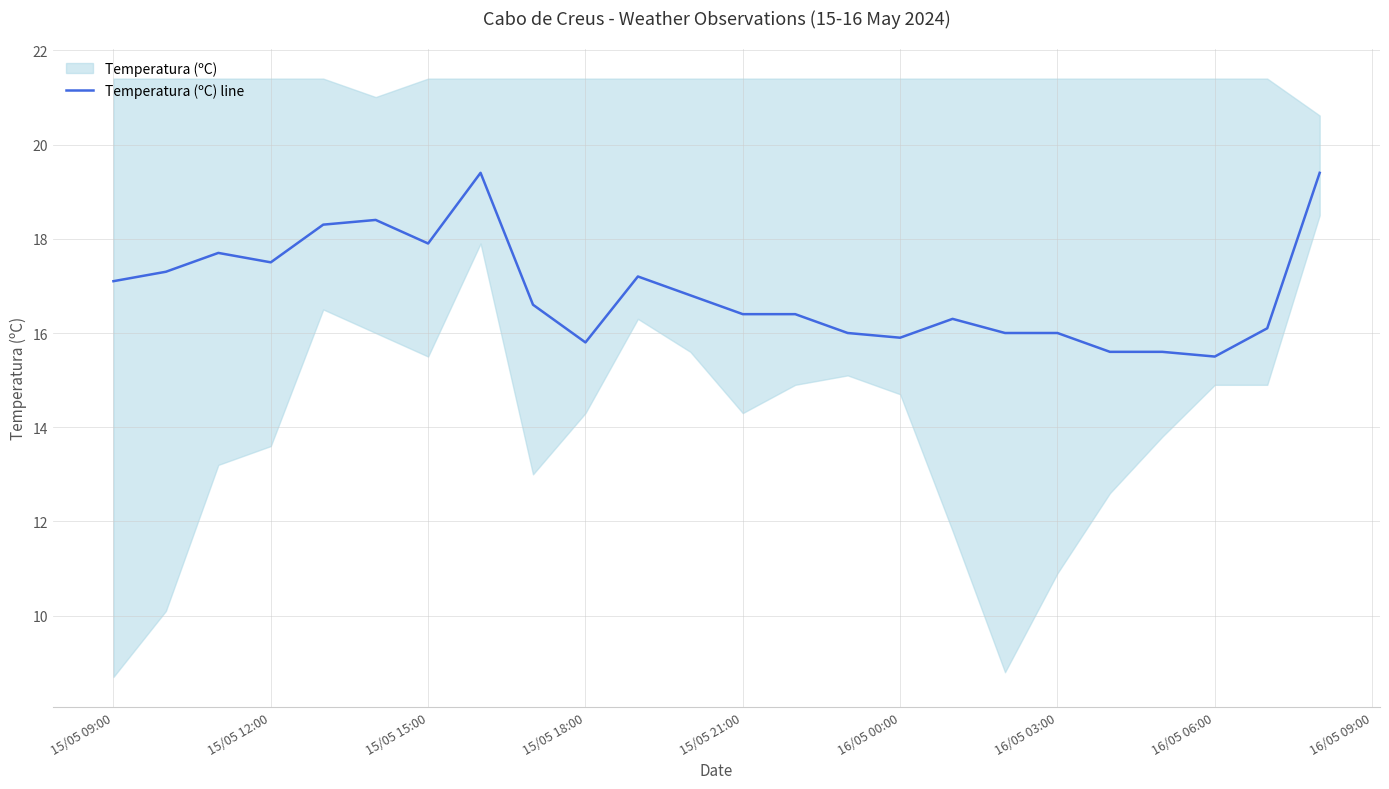

What is the greatest value displayed?

19.4